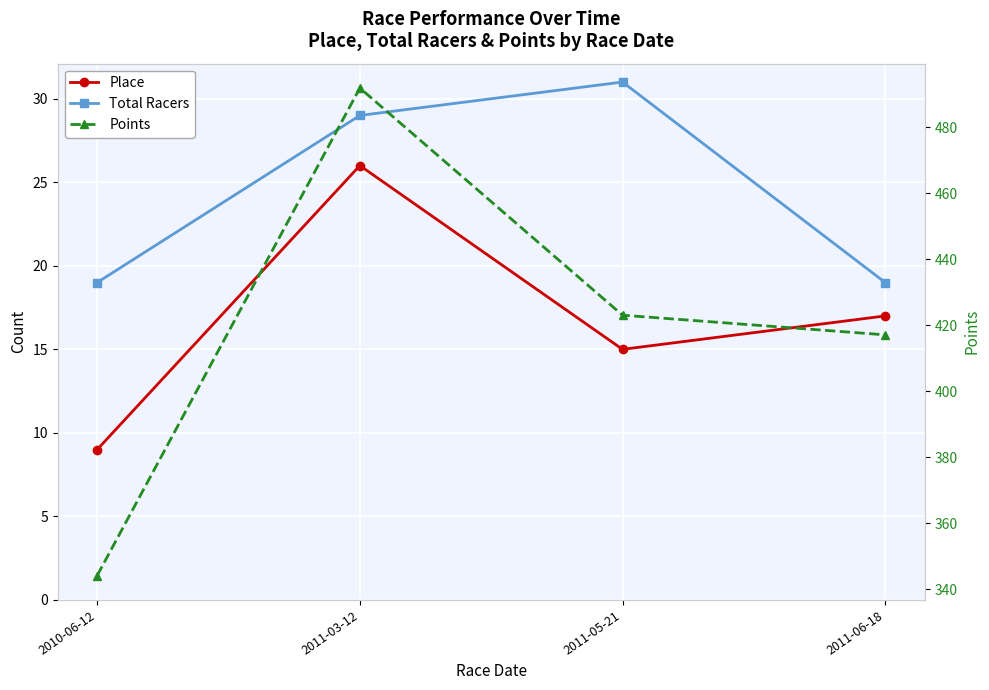

What value does the Points series have at 2011-05-21?

423.0